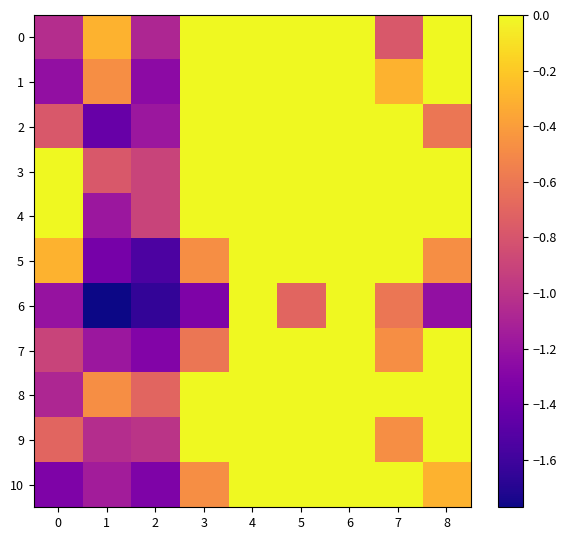

Between 3 and 0, which is larger?

3